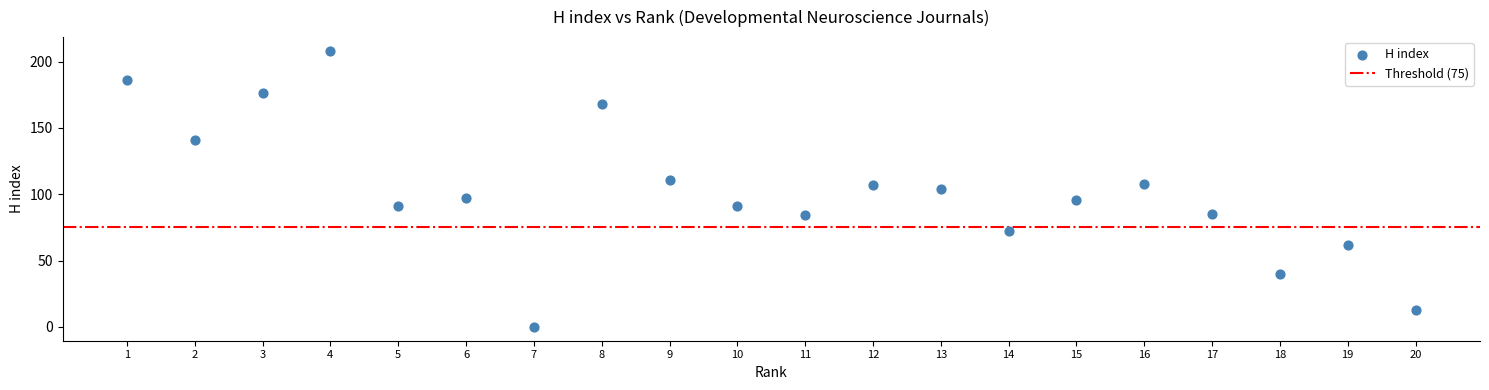

What is the range of X values (max minus min)?

19